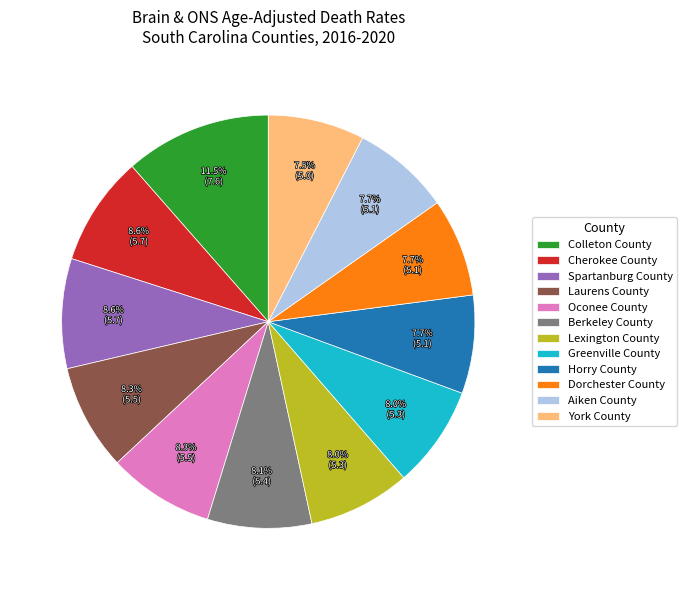

What is the ratio of the value at Aiken County to the value at Greenville County?

1.0